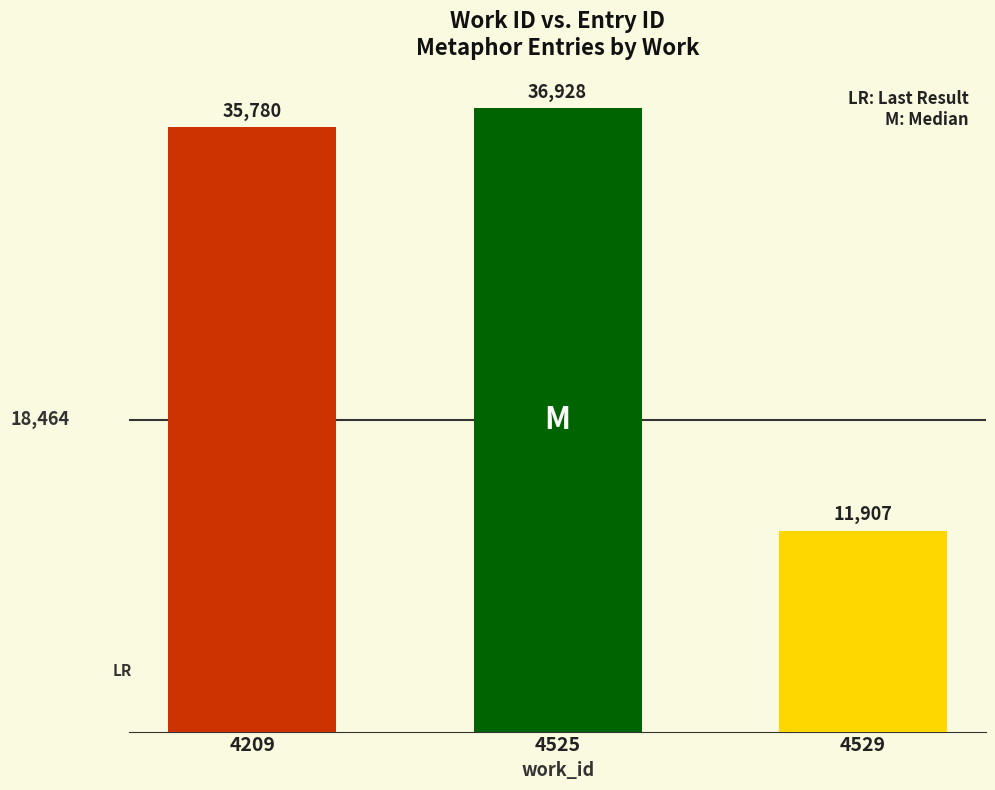

Reading left to right, transcribe all the data shown in this chart.

4209=35780	4525=36928	4529=11907